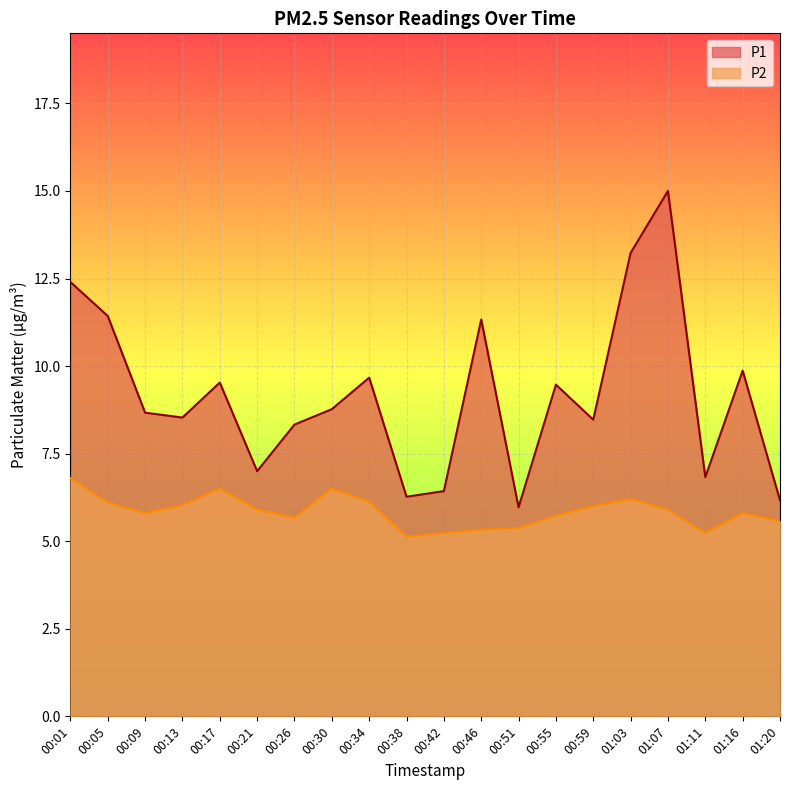

What position from the left is 00:38?

10